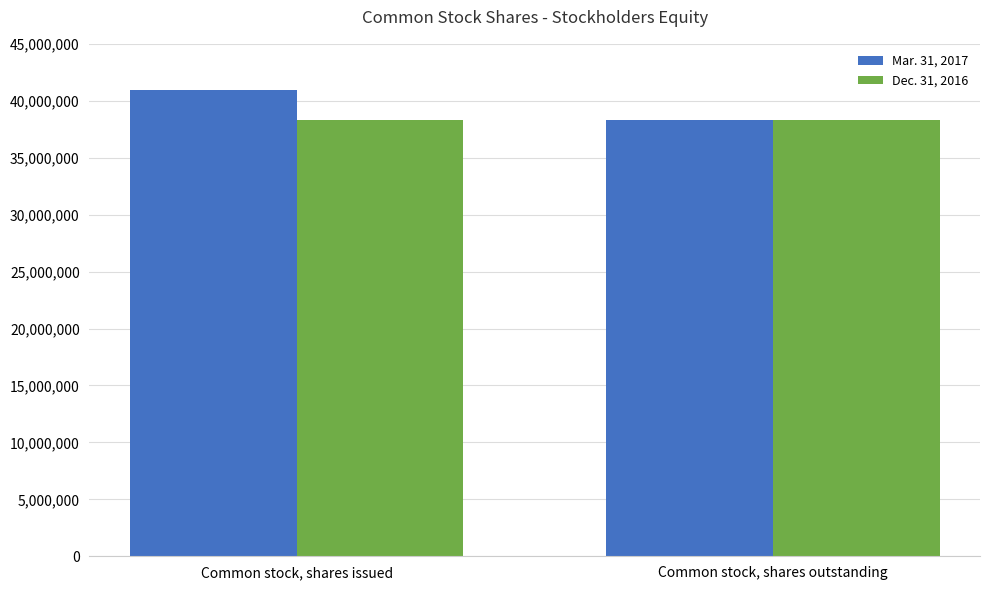

Rank the series at Common stock, shares issued from lowest to highest value.

Dec. 31, 2016, Mar. 31, 2017